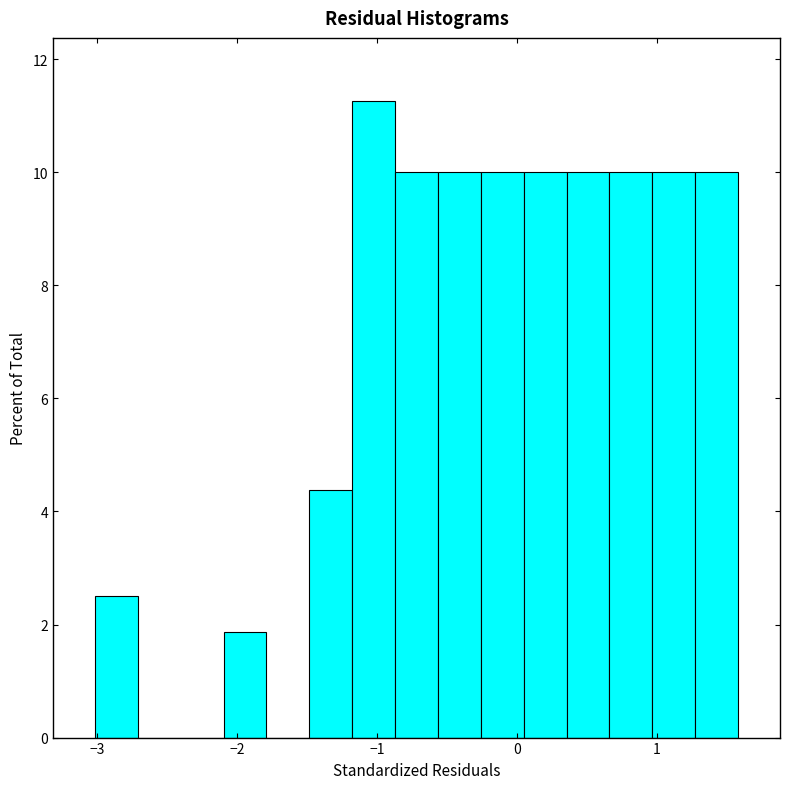

Read against the x-axis, roughly where is the centre of the tallest bar?

-1.0